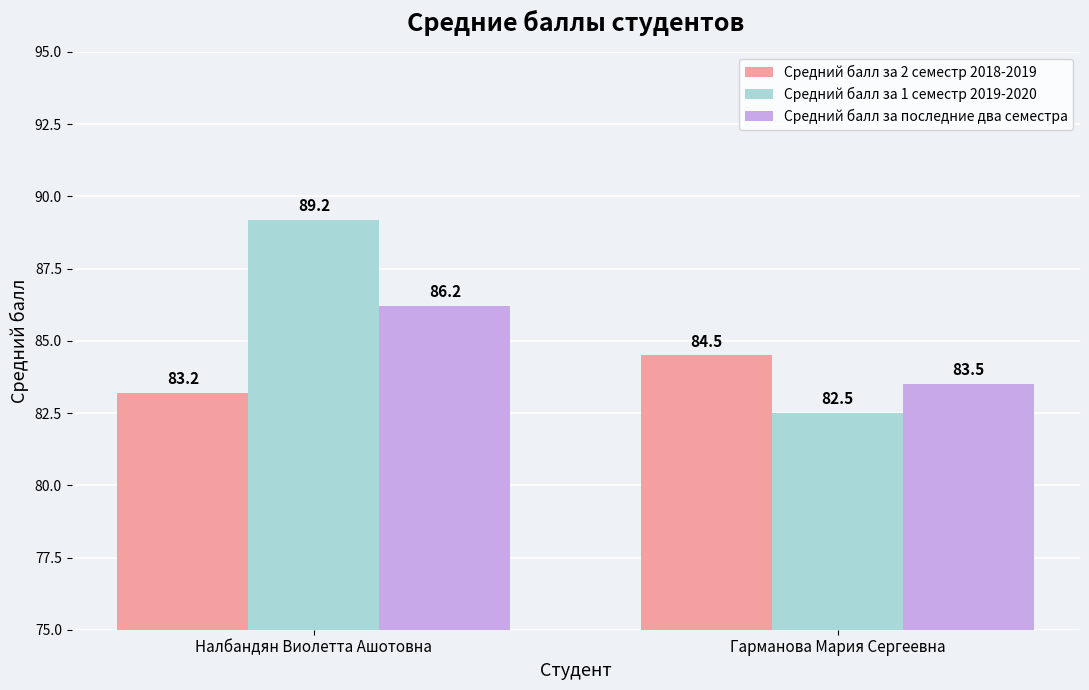

At which category is the sum across all series the highest?

Налбандян Виолетта Ашотовна